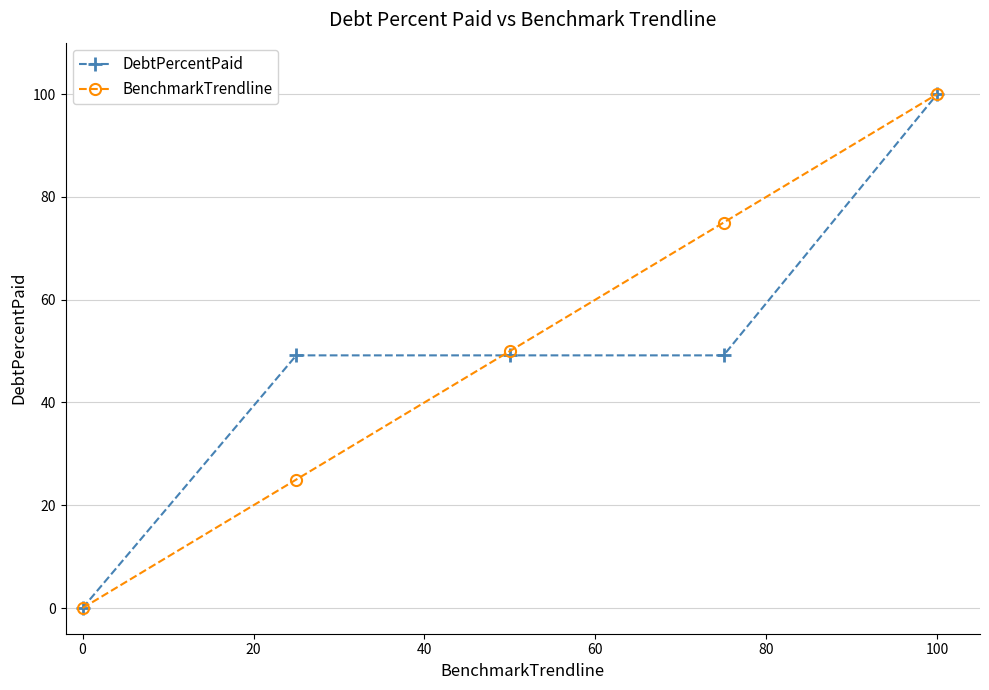

True or false: BenchmarkTrendline has more than 1 interior local peaks.

False